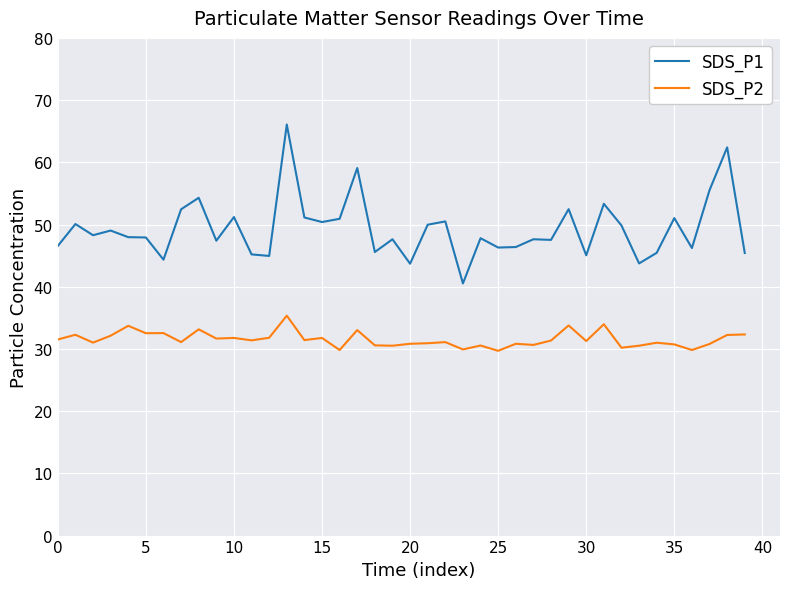

What is the minimum value for SDS_P1?

40.5